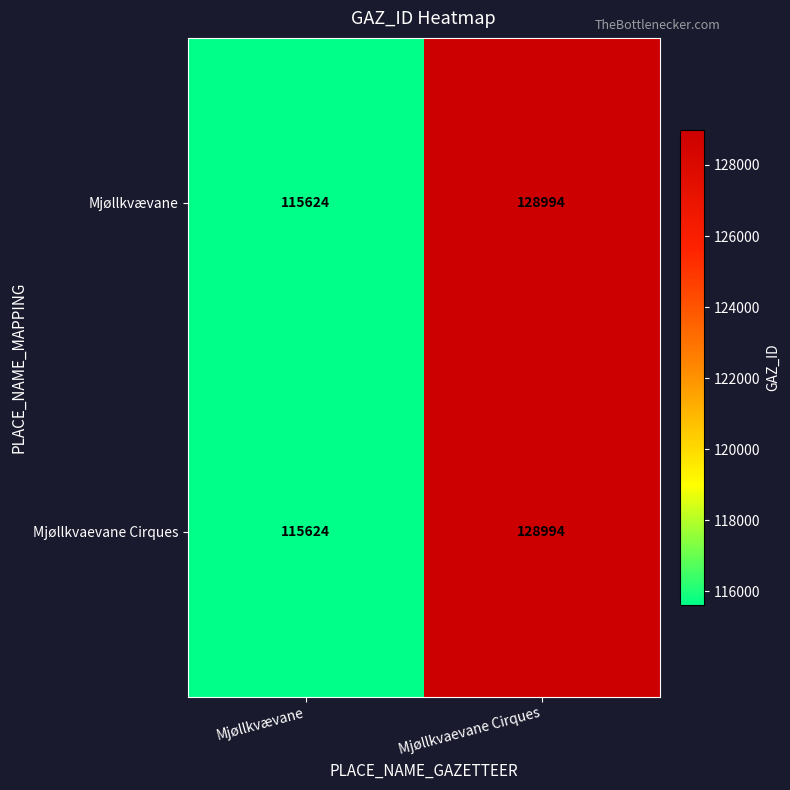

What is the sum of the Mjøllkvævane values at Mjøllkvævane and Mjøllkvaevane Cirques?

244618